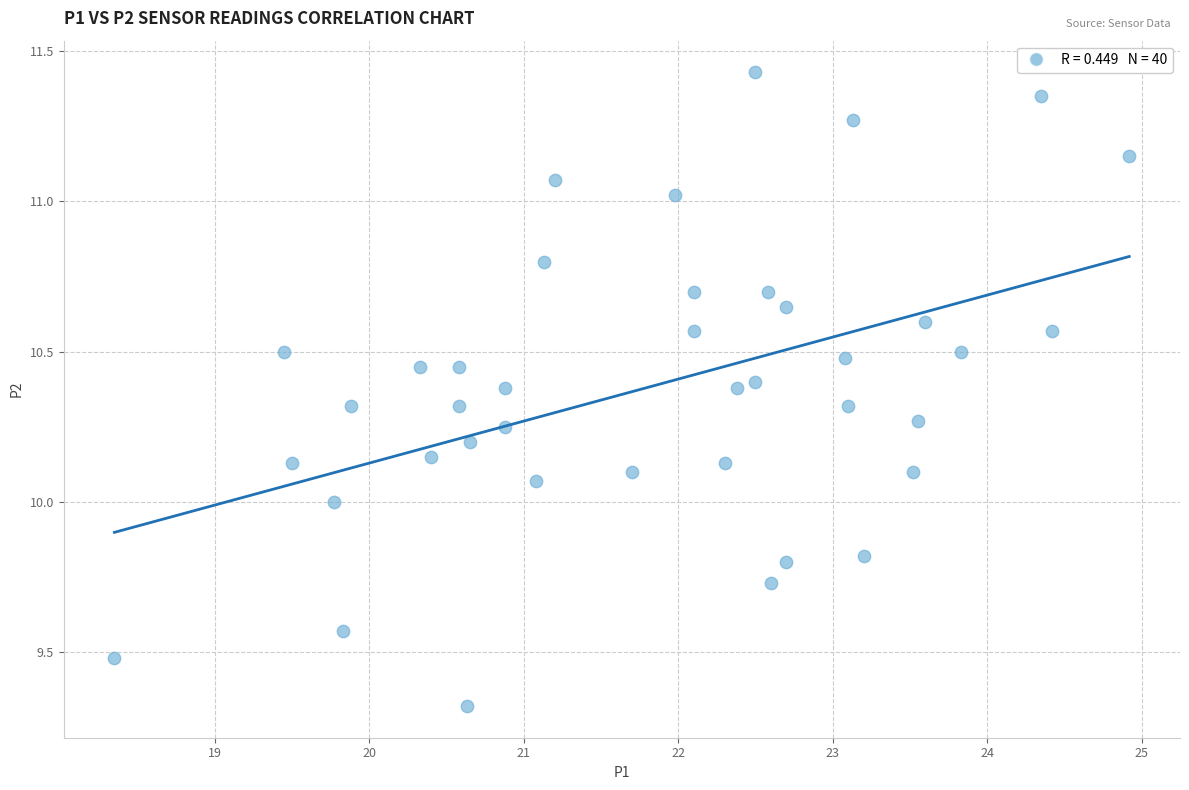

What is the range of X values (max minus min)?

6.6